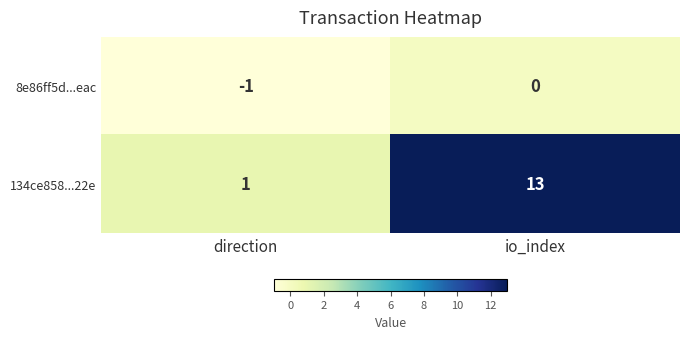

Which series has the largest total across all categories?

134ce858...22e